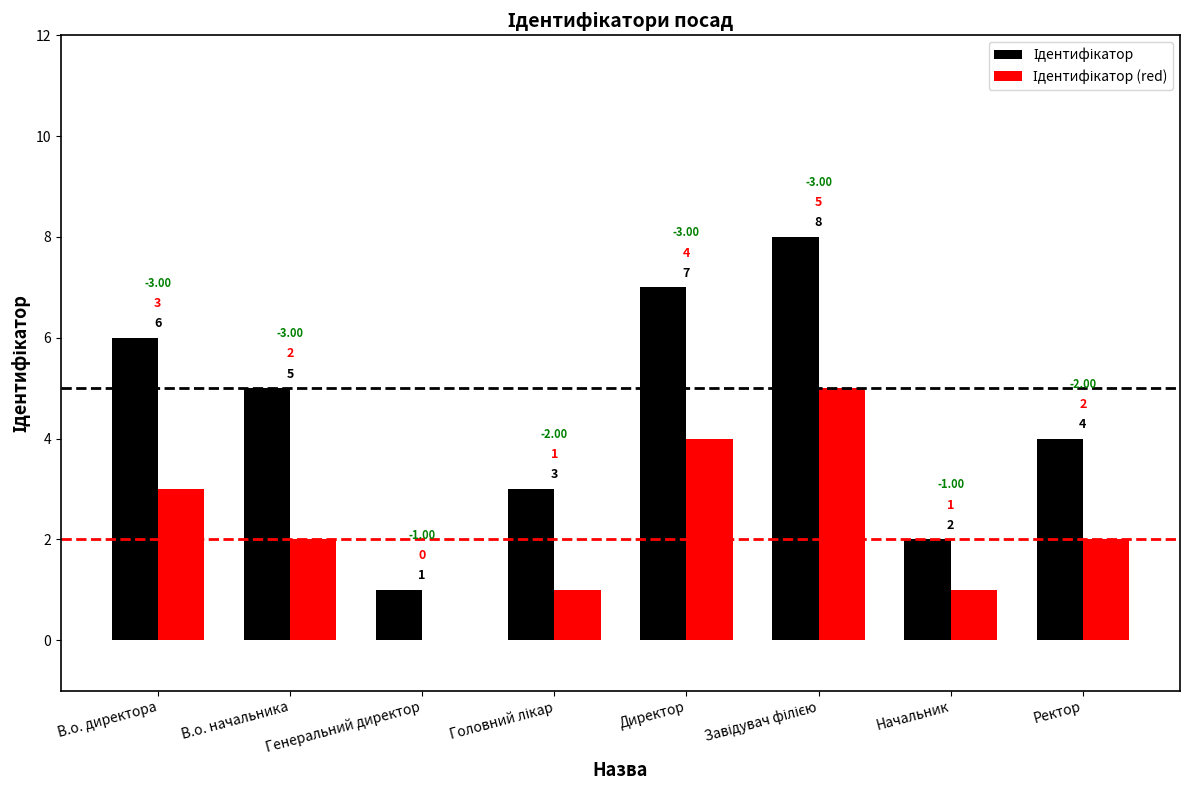

What is the total value across all series at В.о. директора?

9